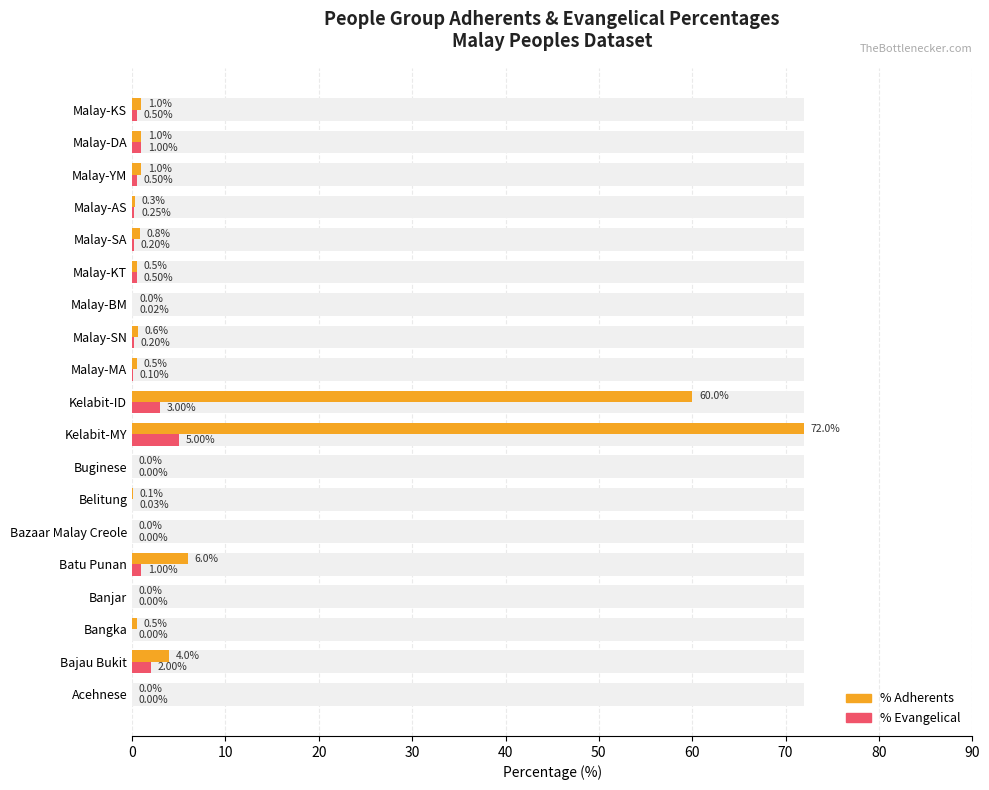

Which has a higher value, Malay-KS or Malay-AS?

Malay-KS